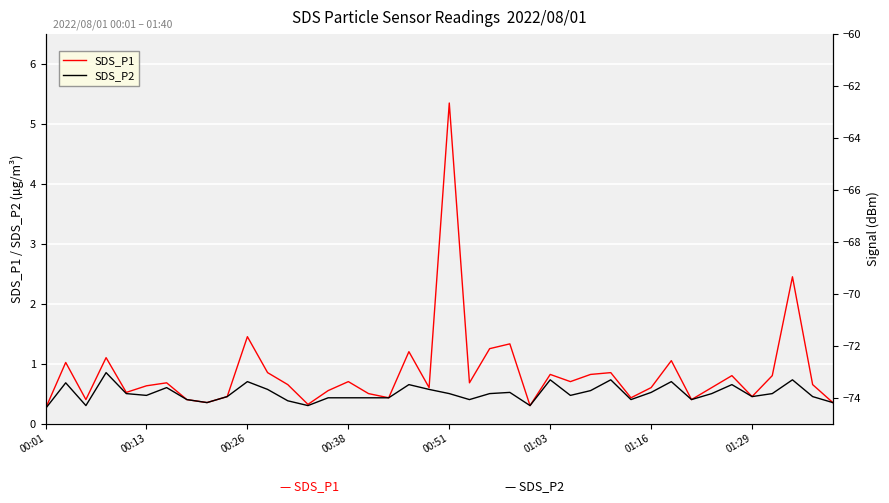

What is the difference between the second highest and minimum values in the SDS_P1 series?

2.2